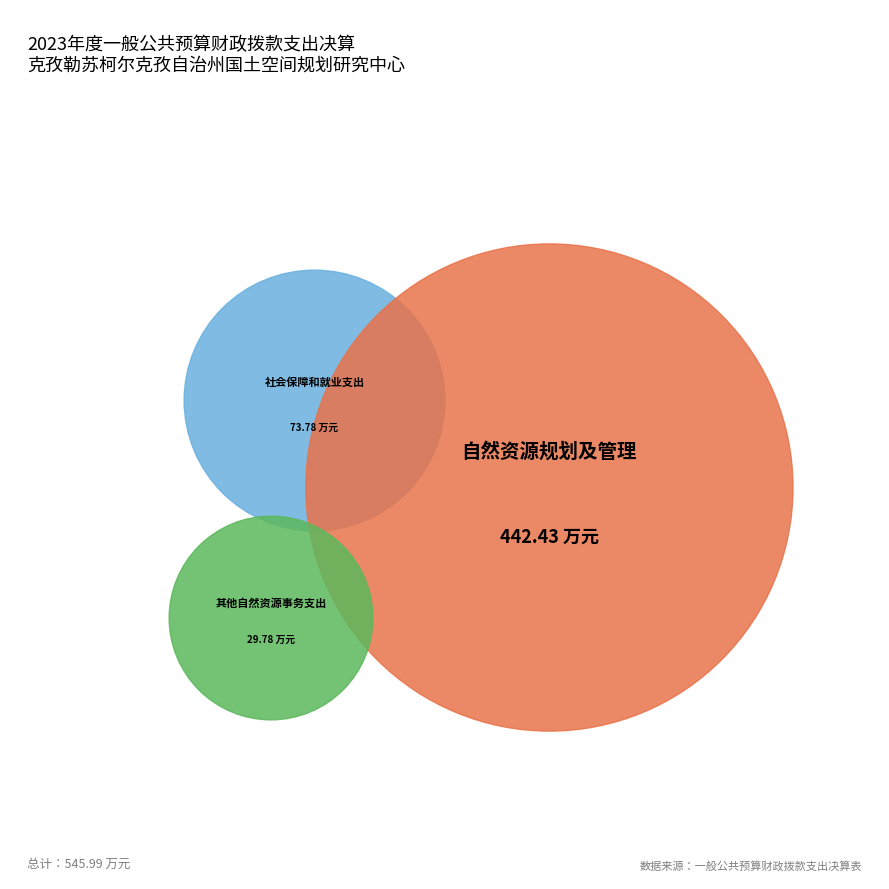

Which has a higher value, 其他自然资源事务支出 or 自然资源规划及管理?

自然资源规划及管理